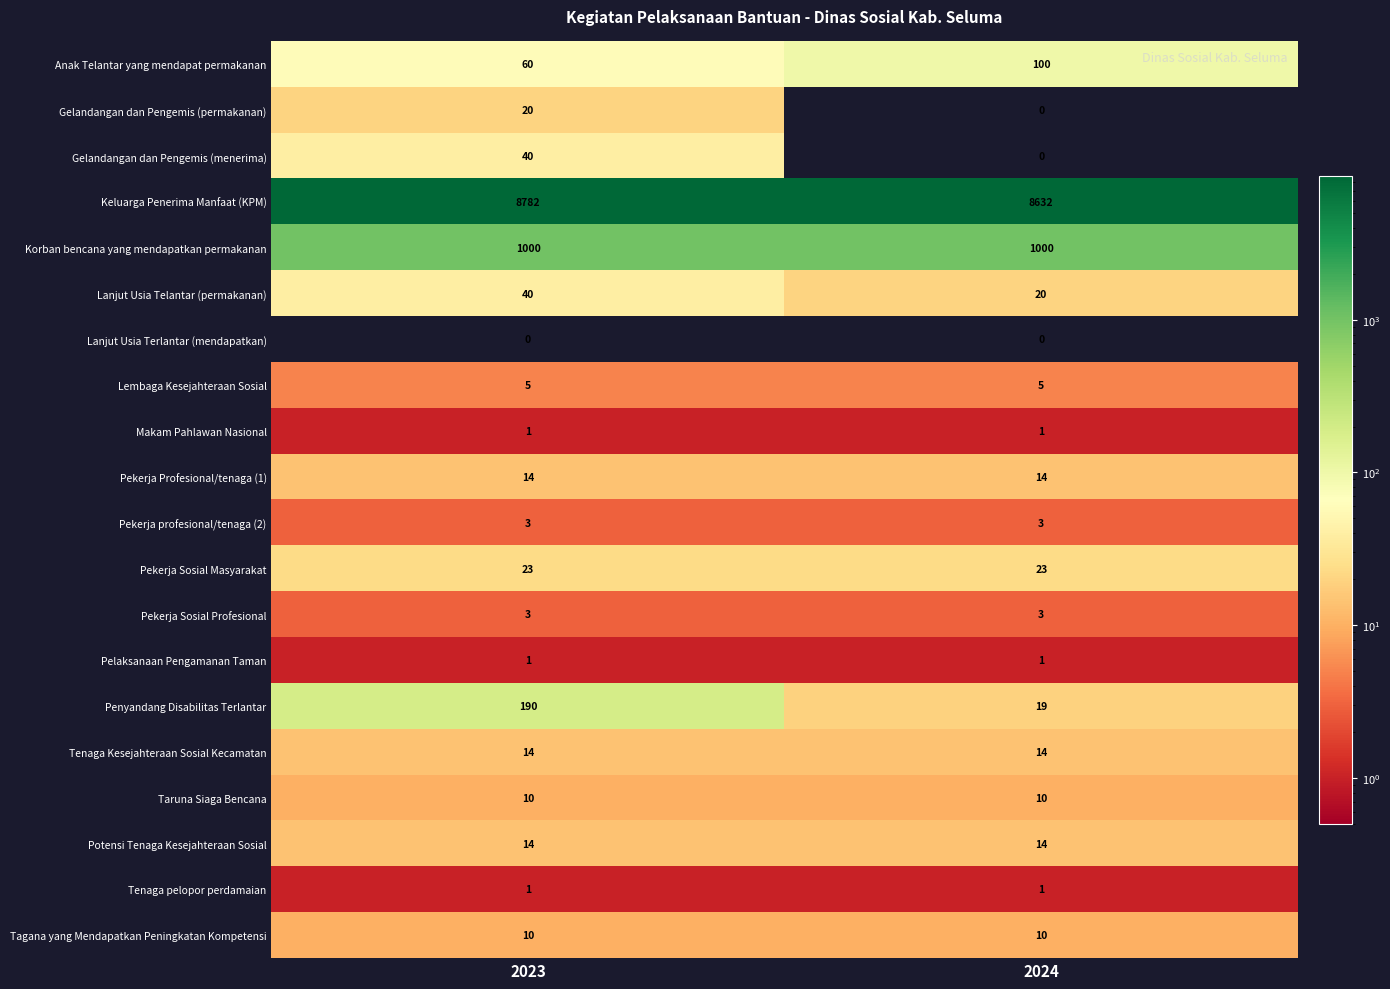

What is the difference between the highest and lowest values at 2024?

8632